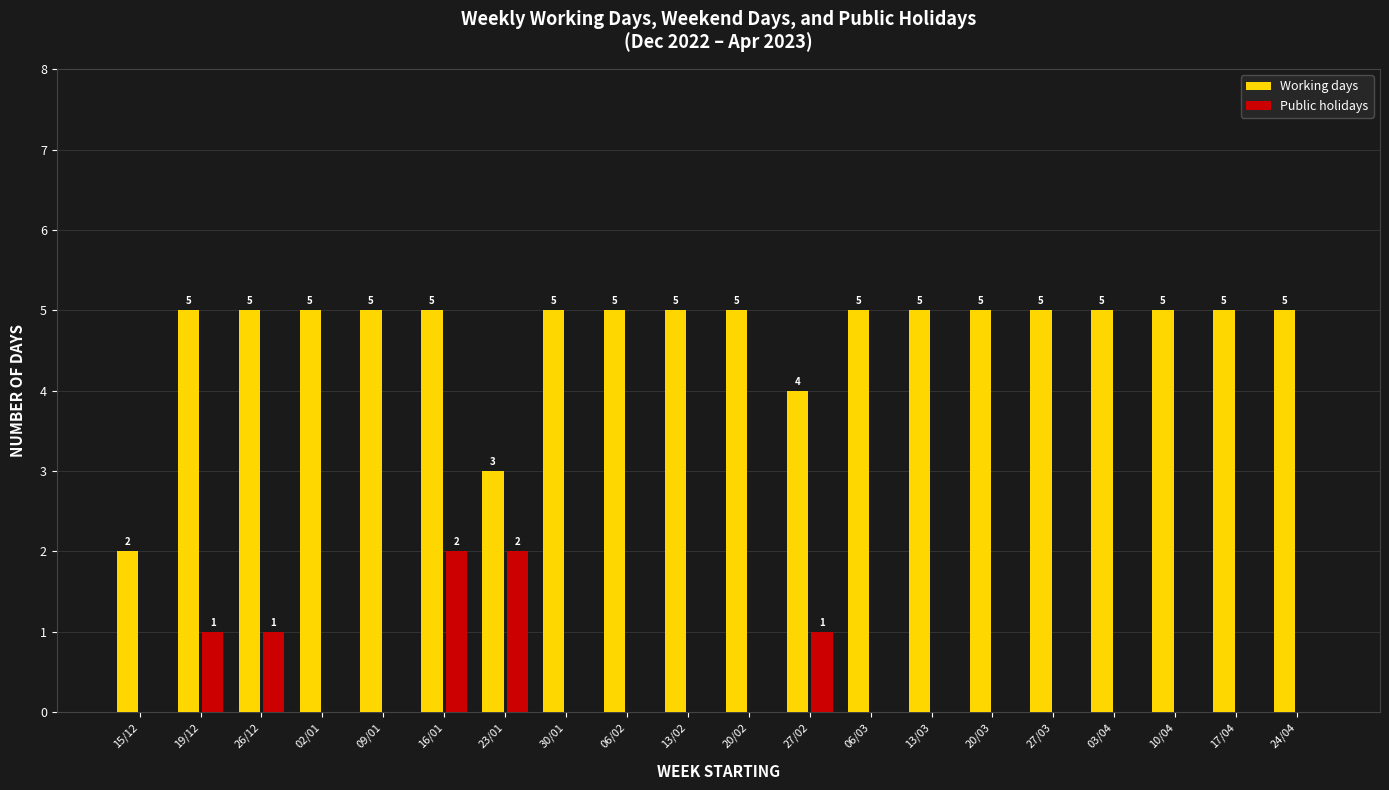

Where is Working days nearest to the value 3?

23/01